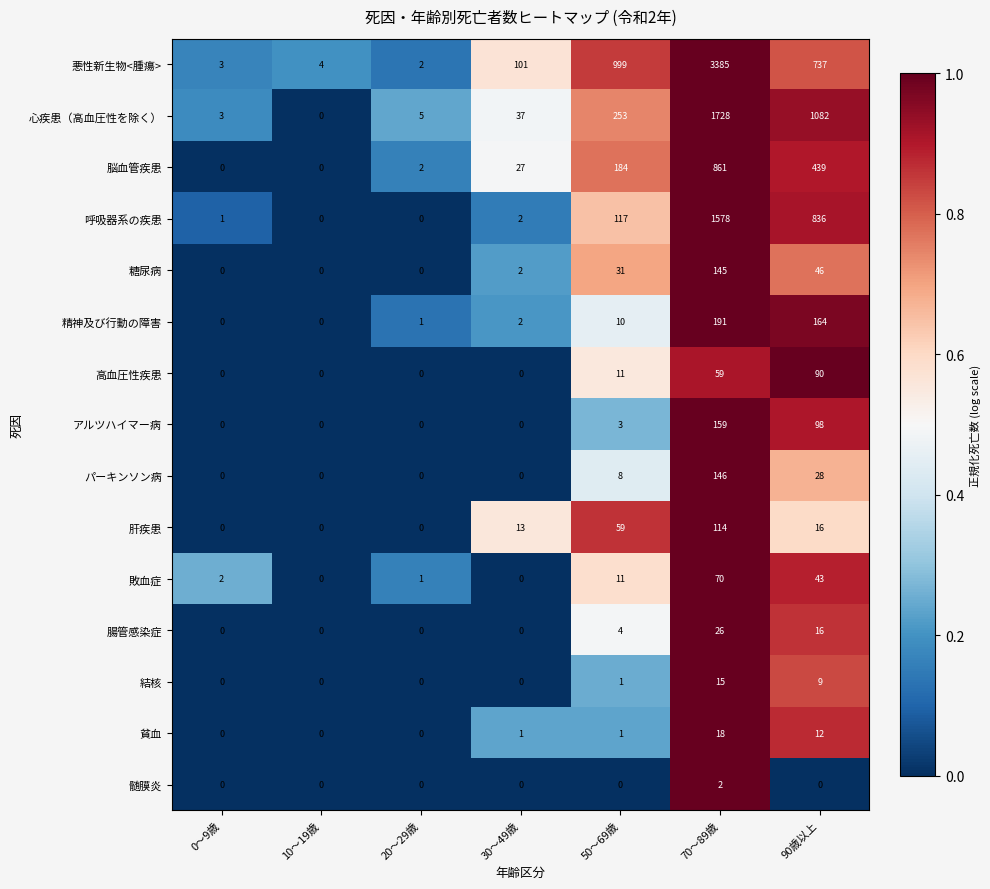

The value of アルツハイマー病 at 70～89歳 is 159. True or false?

True